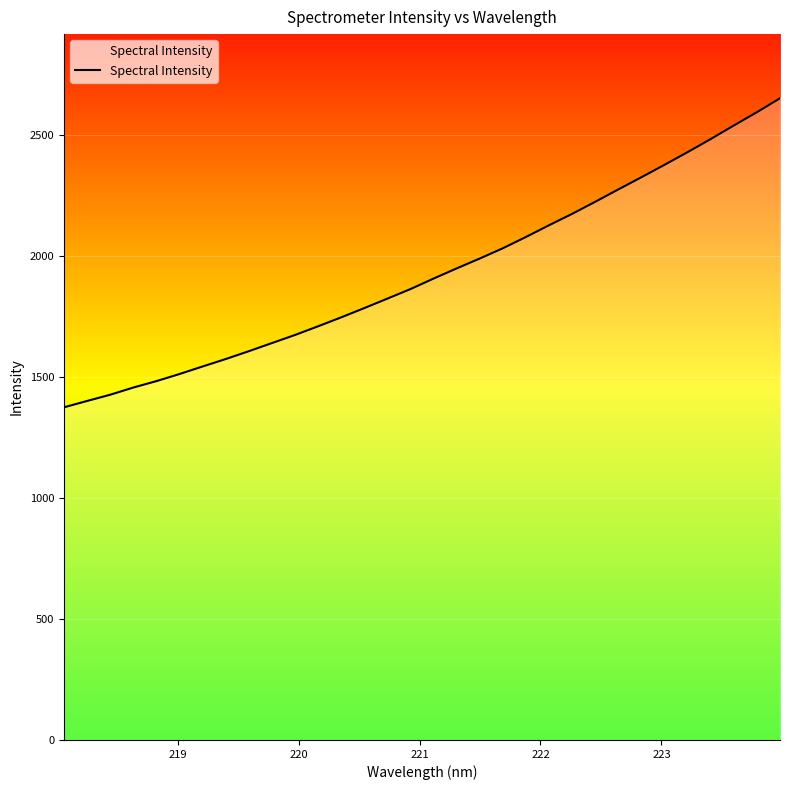

What is the maximum value shown in the chart?

2650.6